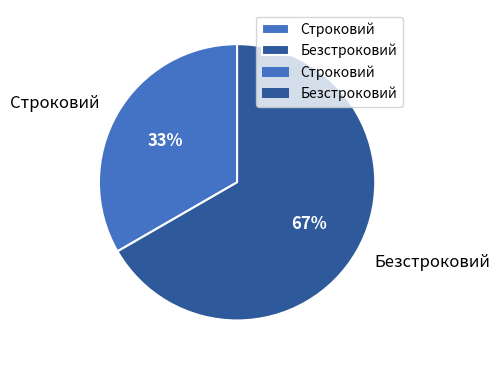

To the nearest percent, what is the combined percentage of Строковий and Безстроковий?

100%